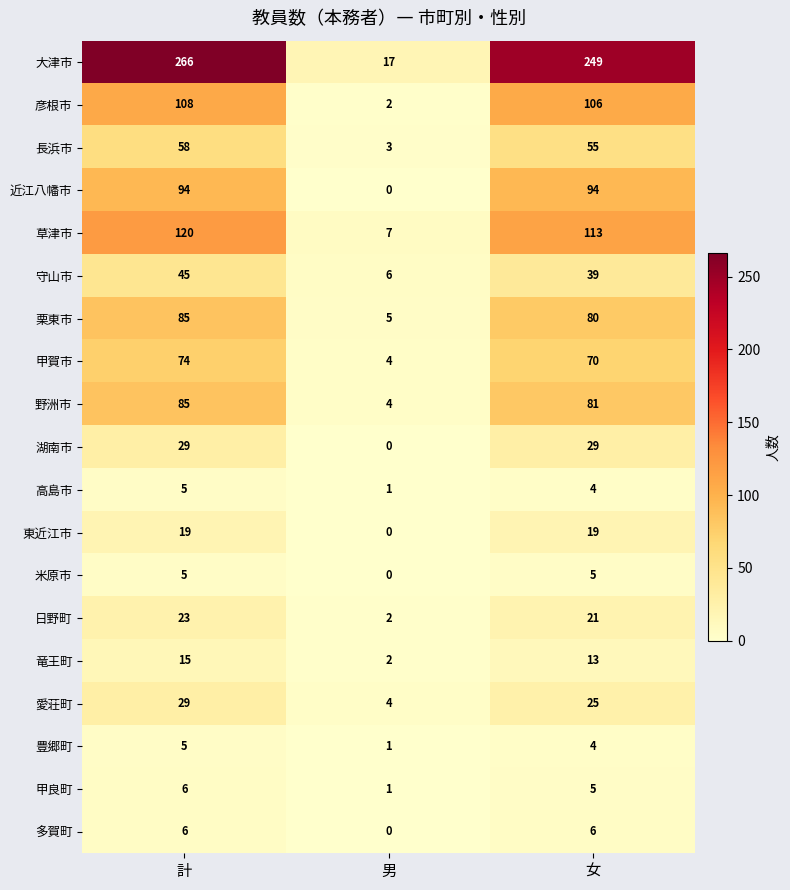

Is it true that 彦根市 equals 1 at 男?

False